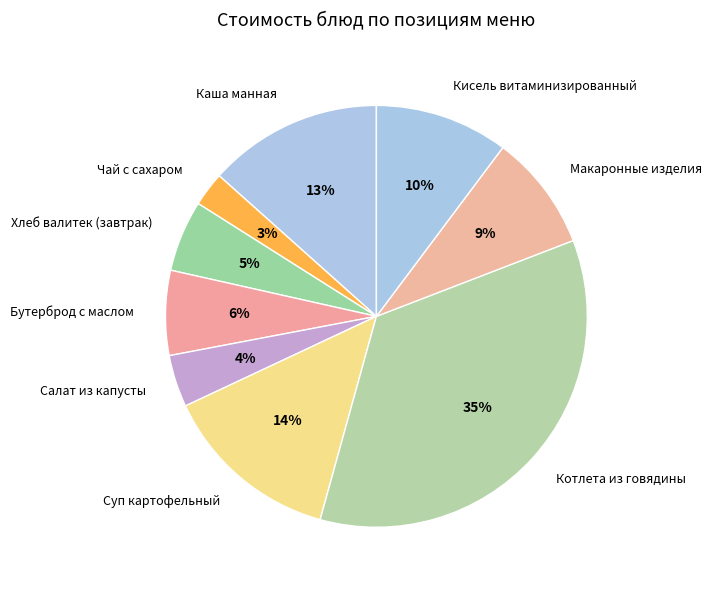

To the nearest percent, what is the average slice percentage?

11%